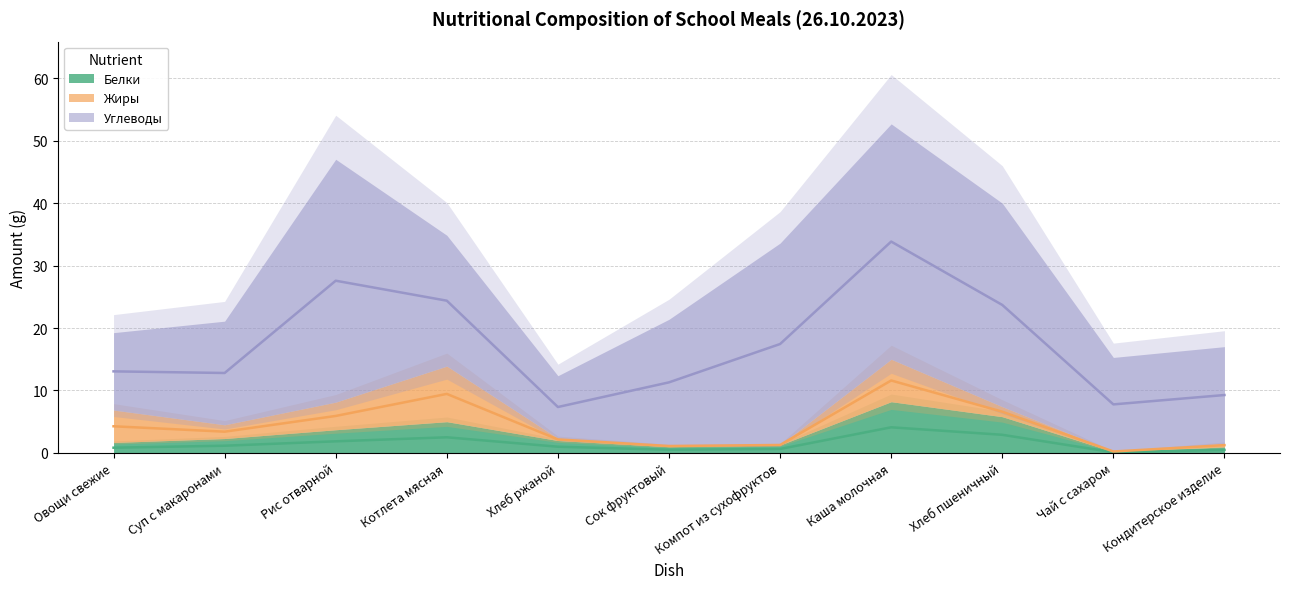

What is the difference between the Жиры values at Овощи свежие and Компот из сухофруктов?

5.2